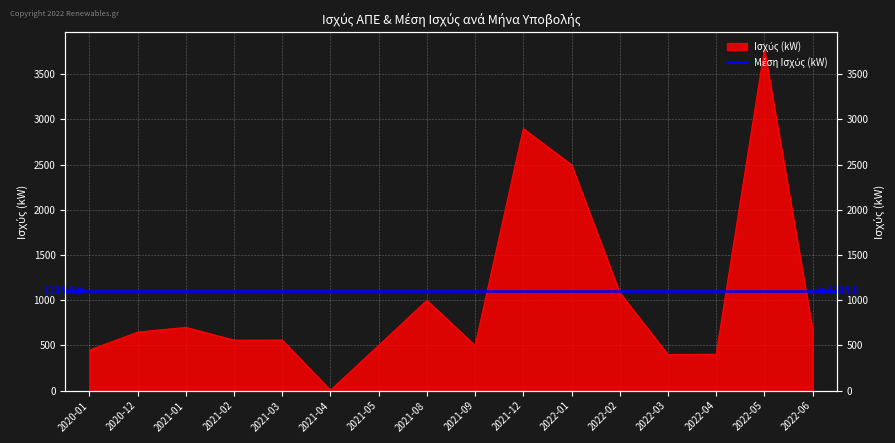

Reading left to right, what are all the values shown in this chart?

447.9	647.4	700.0	558.7	559.1	5.2	499.9	999.0	499.5	2897.6	2499.0	1084.0	399.7	402.1	3773.8	677.8